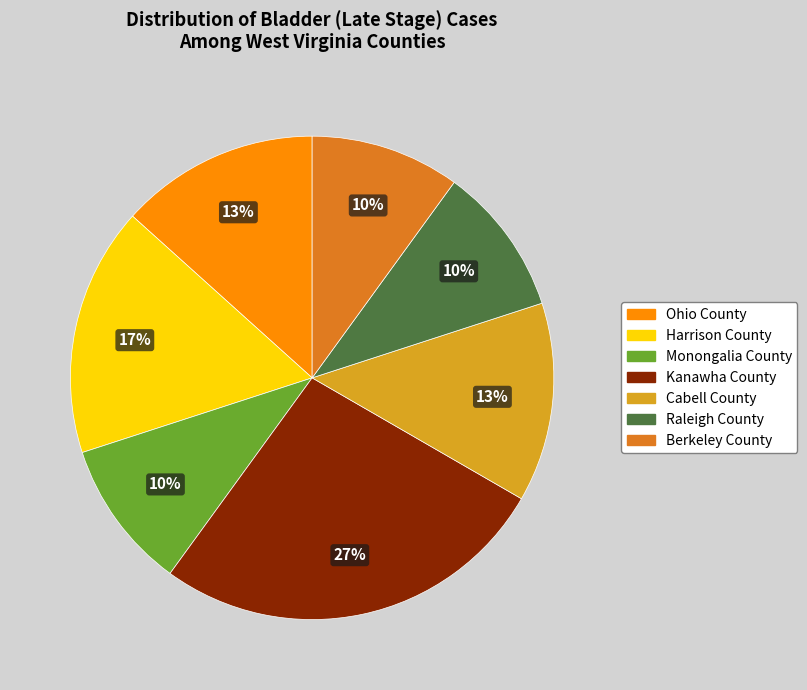

Is Kanawha County the majority of the pie?

No